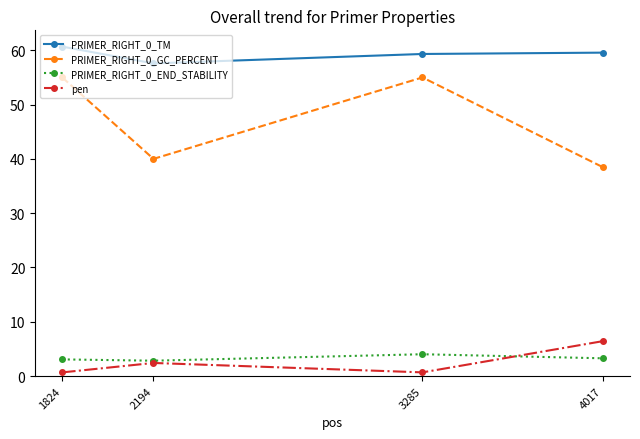

How many values in the PRIMER_RIGHT_0_TM series are below 59?

1